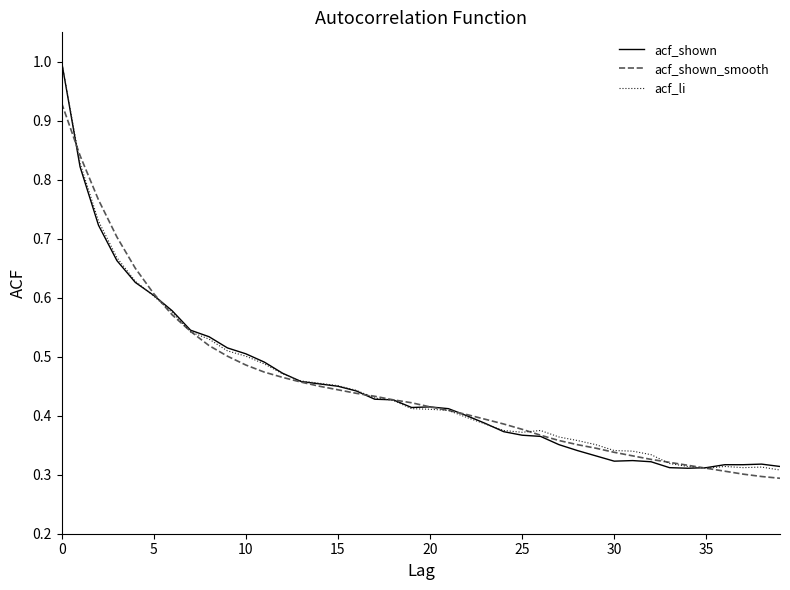

What is the maximum value shown in the chart?

1.0